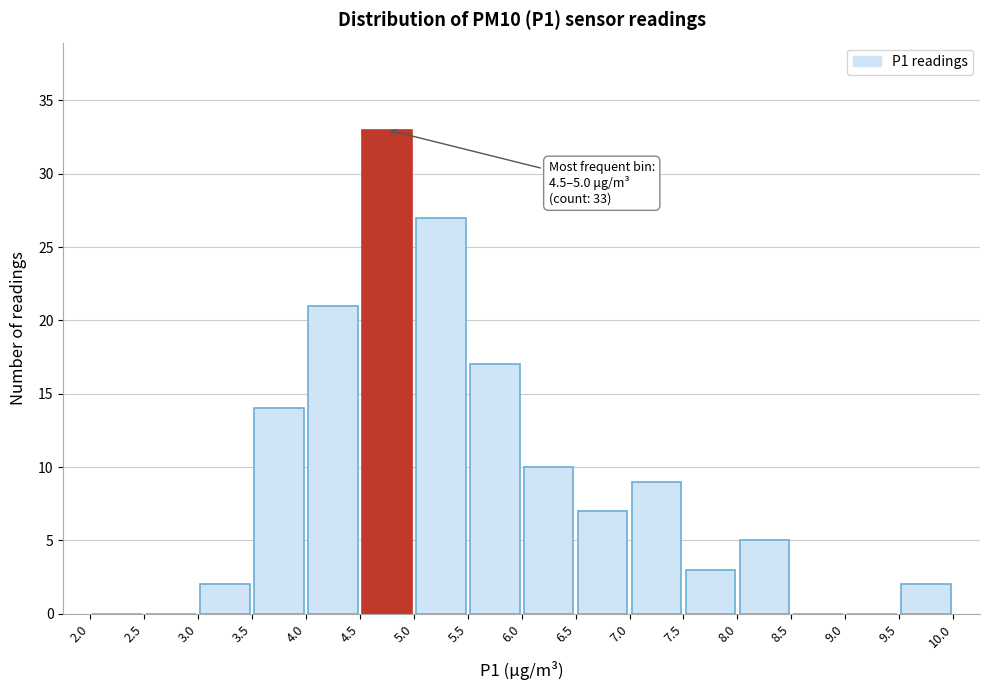

Which range on the x-axis has the tallest bar?

4.5 to 5.0